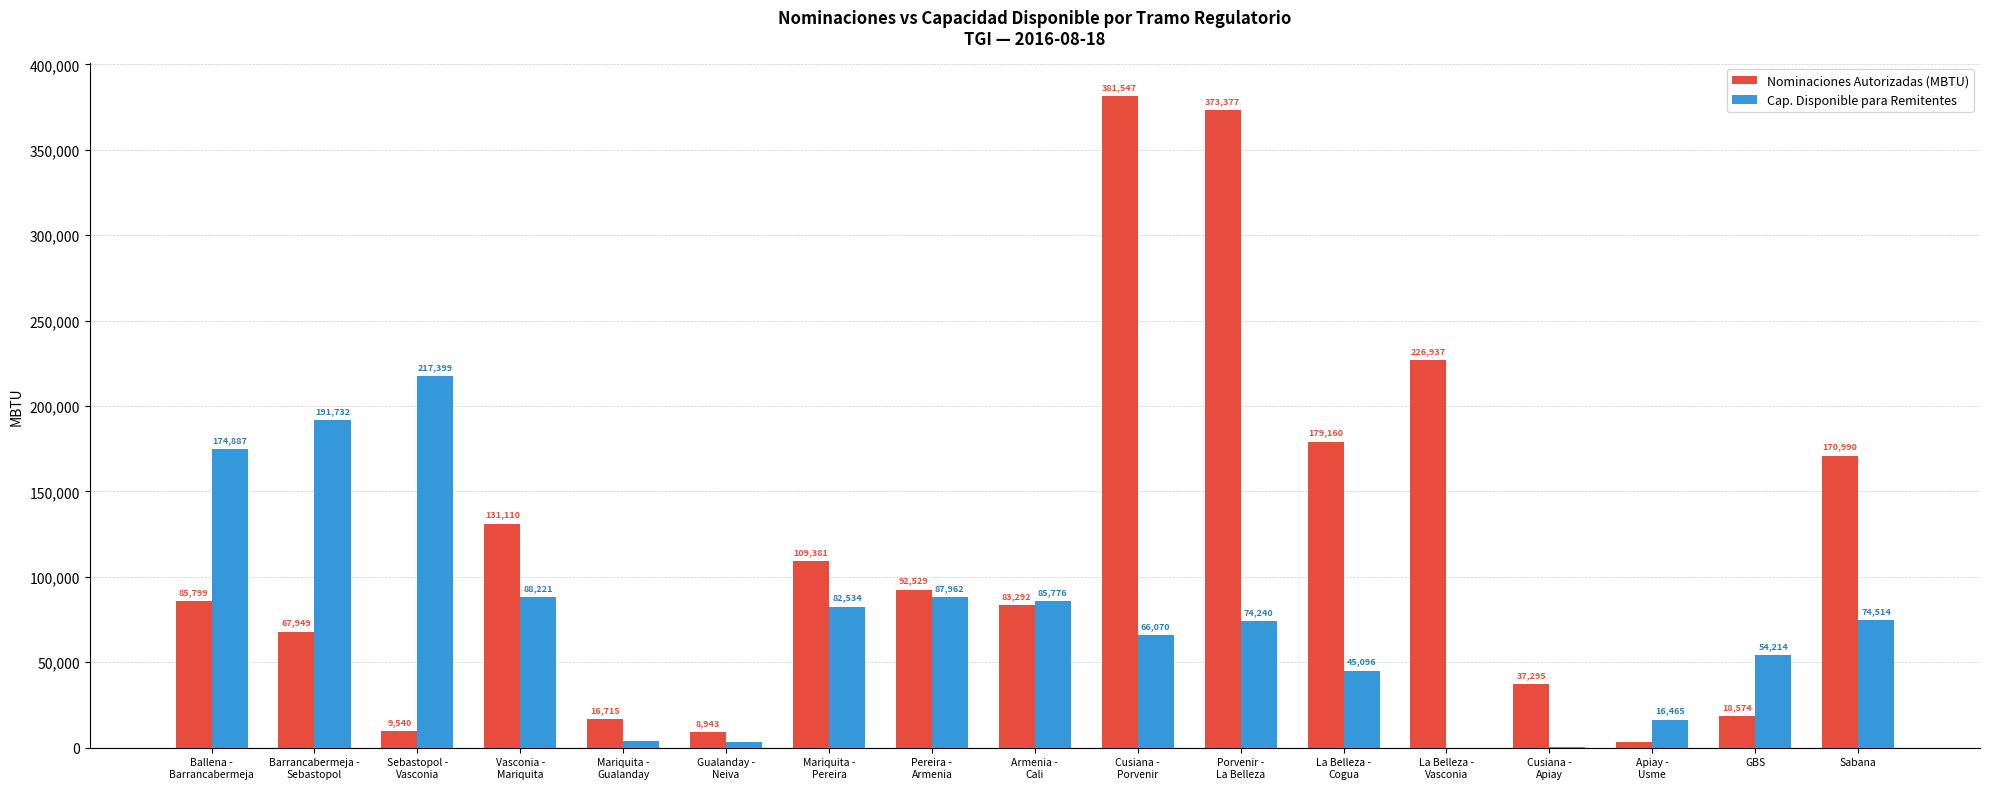

Between Armenia -
Cali and La Belleza -
Vasconia, which series saw the biggest shift?

Nominaciones Autorizadas (MBTU)